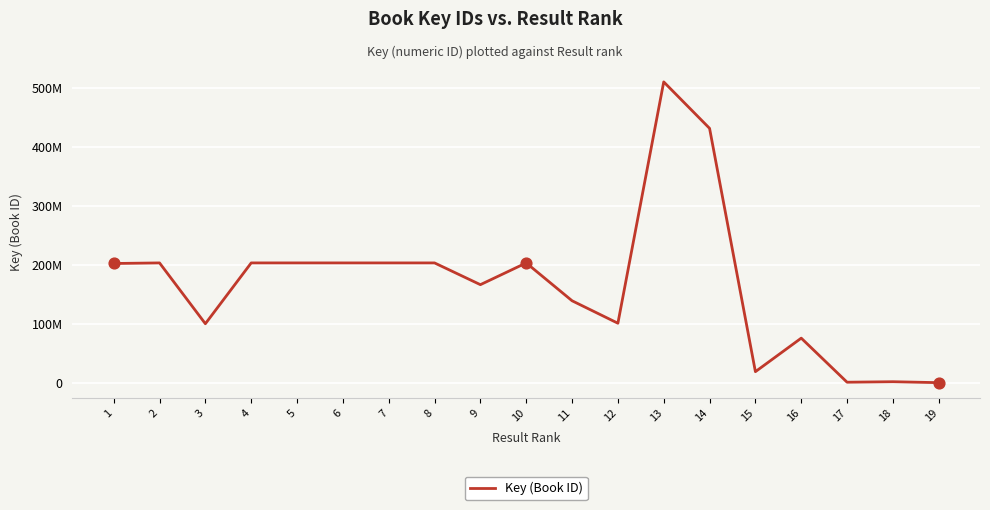

What is the change in value from 11 to 13?

+370982484